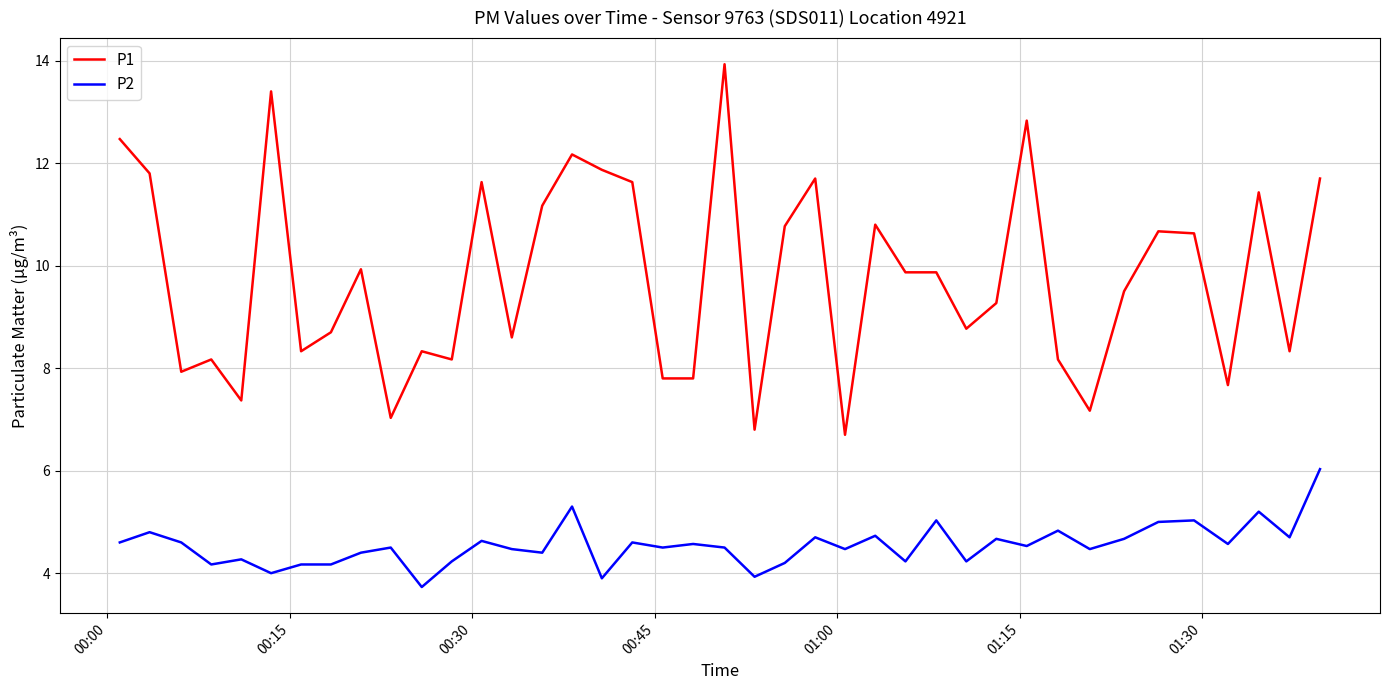

What is the greatest value displayed?

13.9